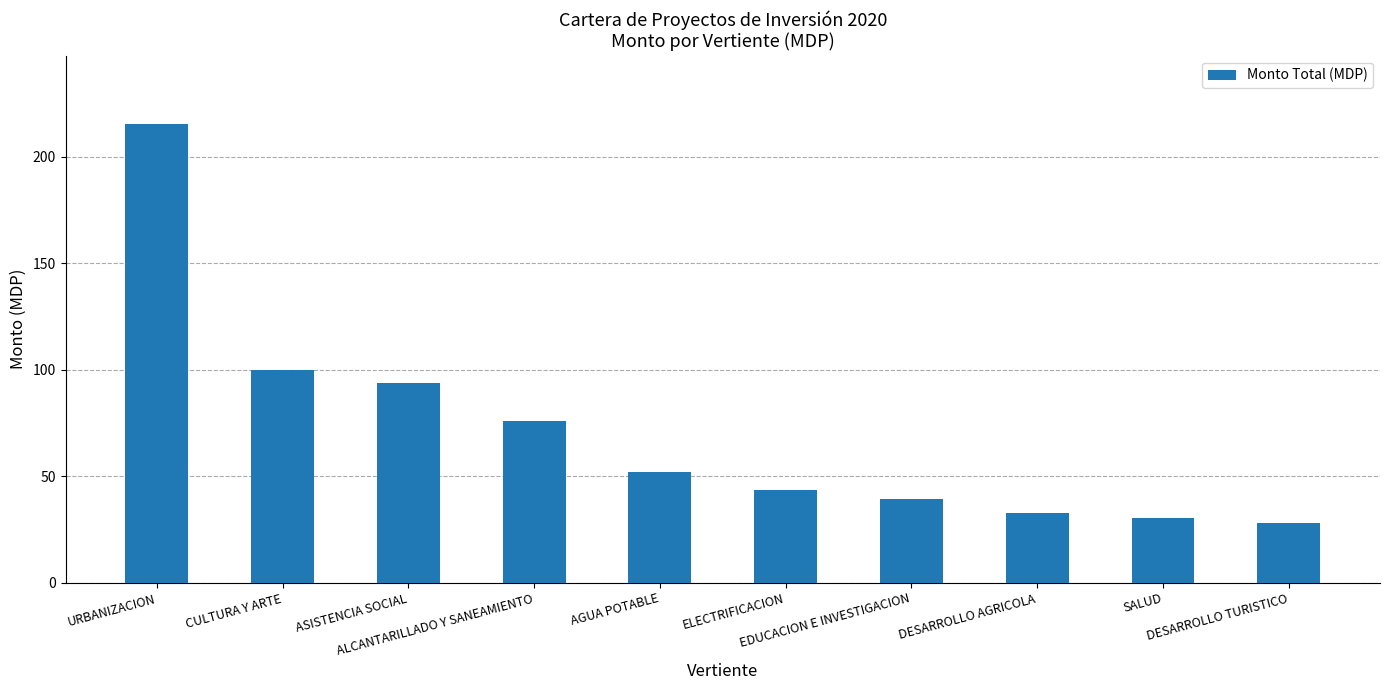

What is the sum of all values?

710.4